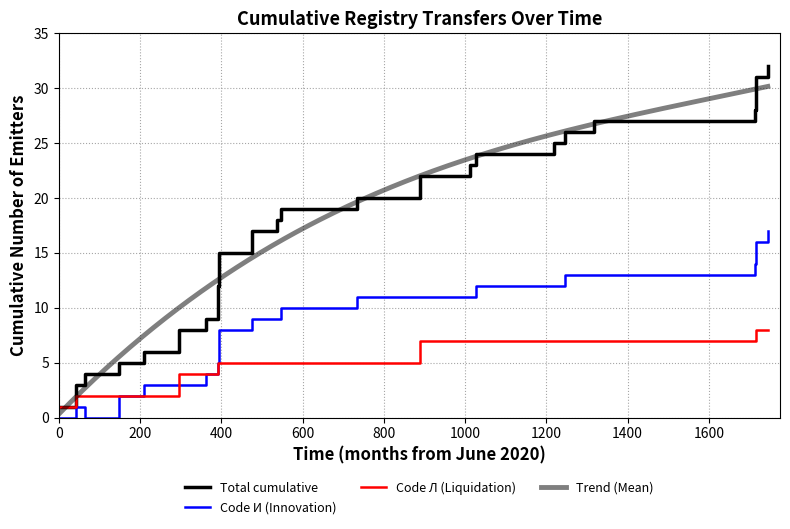

Which category has the highest value across all series?

03.04.2025